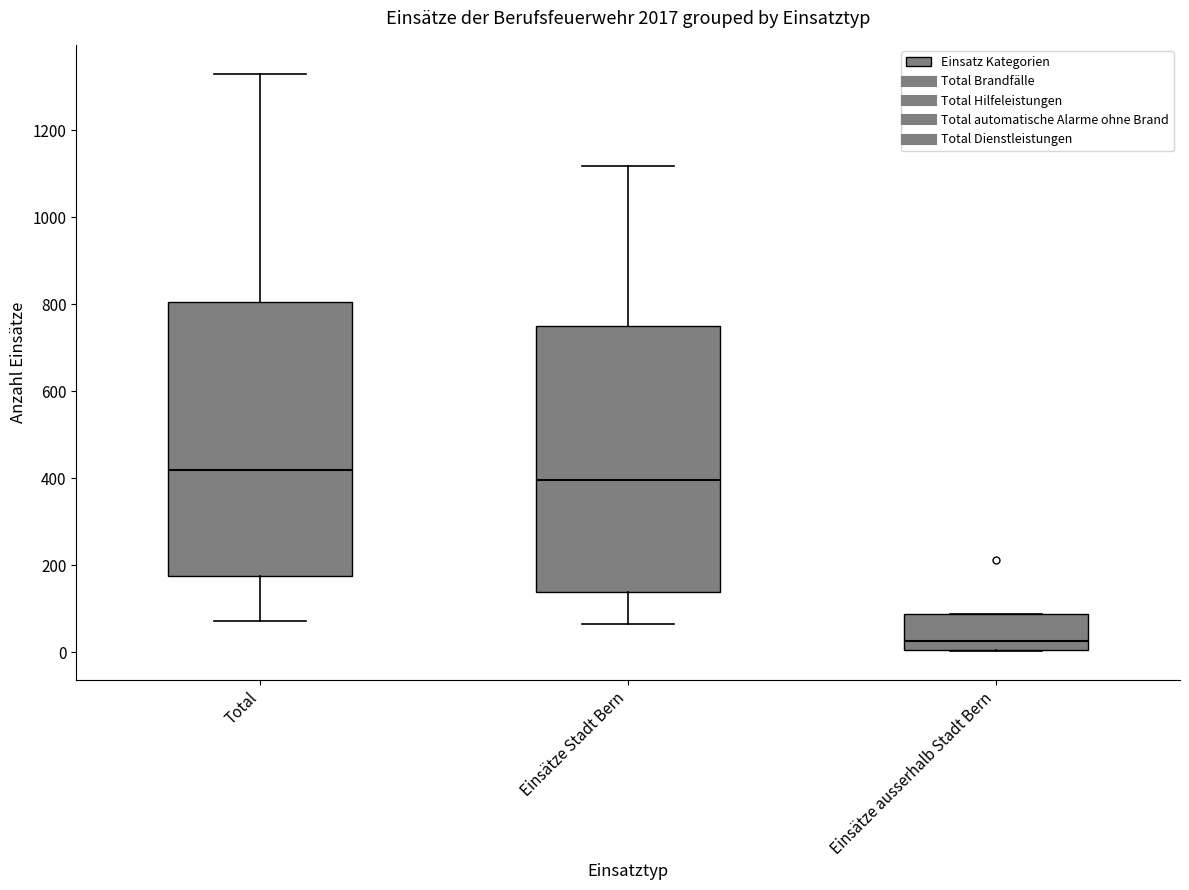

Reading left to right, transcribe this box plot: for each box, give where its median line is, the range the box spans, and where its two whiskers end, as read against the y-axis. The values are not printed on the chart, so give them approximately, as read against the axis.

Total: median 420, box 180 to 800, whiskers 80 to 1340
Einsätze Stadt Bern: median 400, box 140 to 740, whiskers 60 to 1120
Einsätze ausserhalb Stadt Bern: median 20, box 0 to 80, whiskers 0 to 80